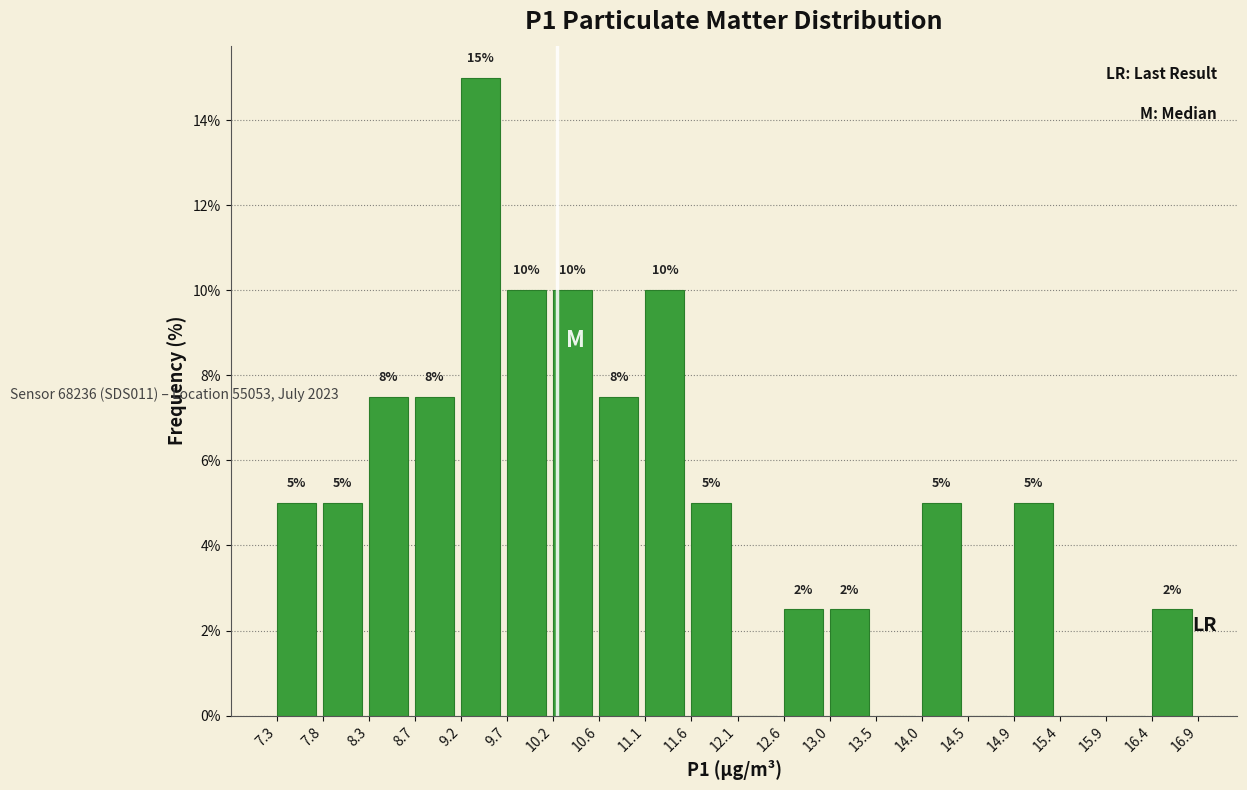

Over which range of the x-axis is the bar tallest?

9.2 to 9.7